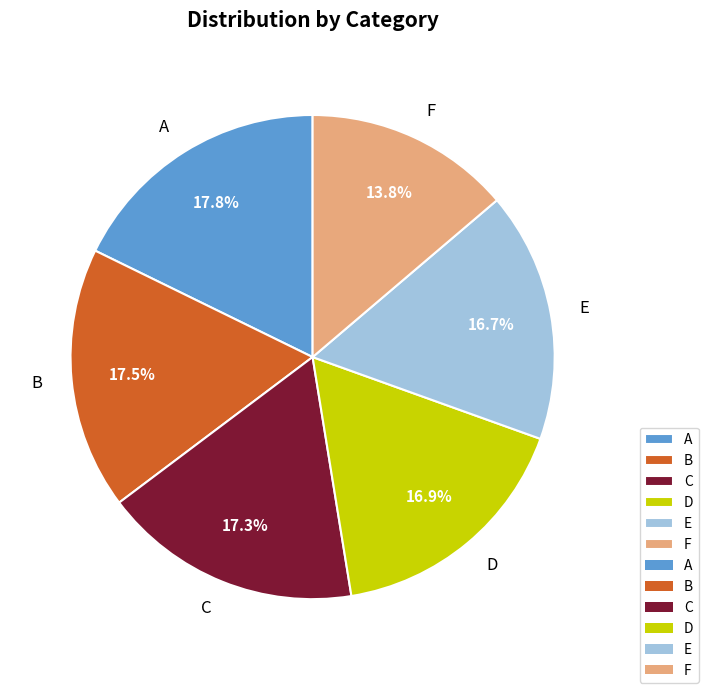

Do B and A together represent more than half of the pie?

No